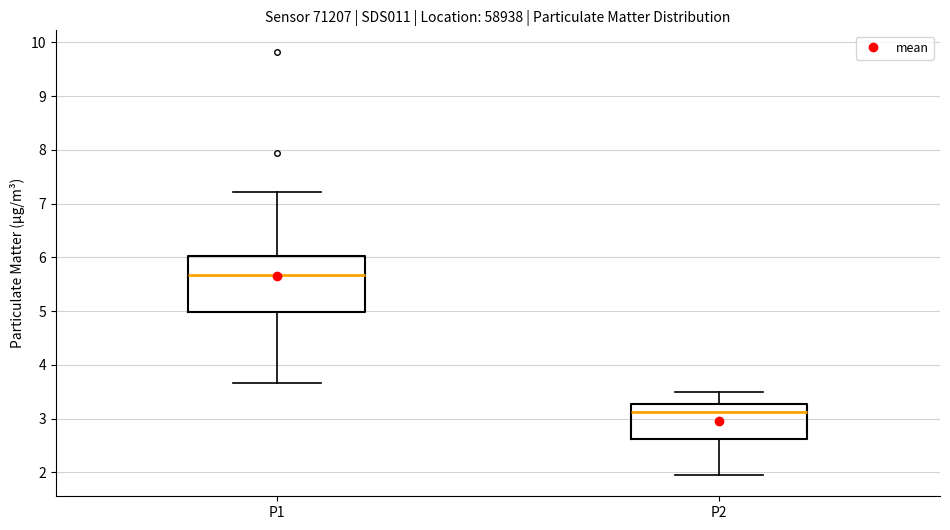

Reading left to right, read every box against the y-axis: the position of its median line, the range the box covers, and the ends of its whiskers. The values are not printed on the chart, so give them approximately, as read against the axis.

P1: median 5.7, box 5.0 to 6.0, whiskers 3.7 to 7.2
P2: median 3.1, box 2.6 to 3.3, whiskers 2.0 to 3.5